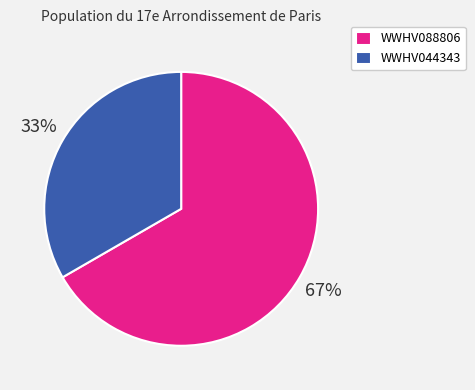

Rank the categories by value from highest to lowest.

WWHV088806, WWHV044343